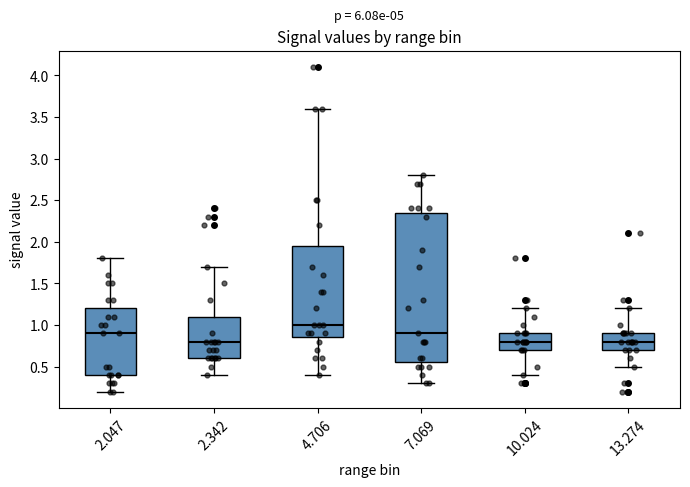

Which box is the tallest, from its lower edge to its upper edge?

7.069